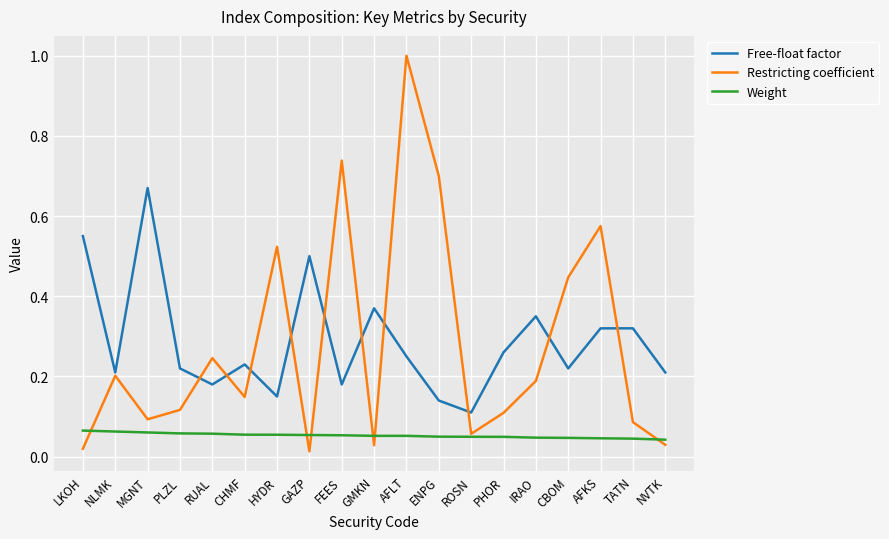

The Restricting coefficient series shows 0.5 at FEES. True or false?

False